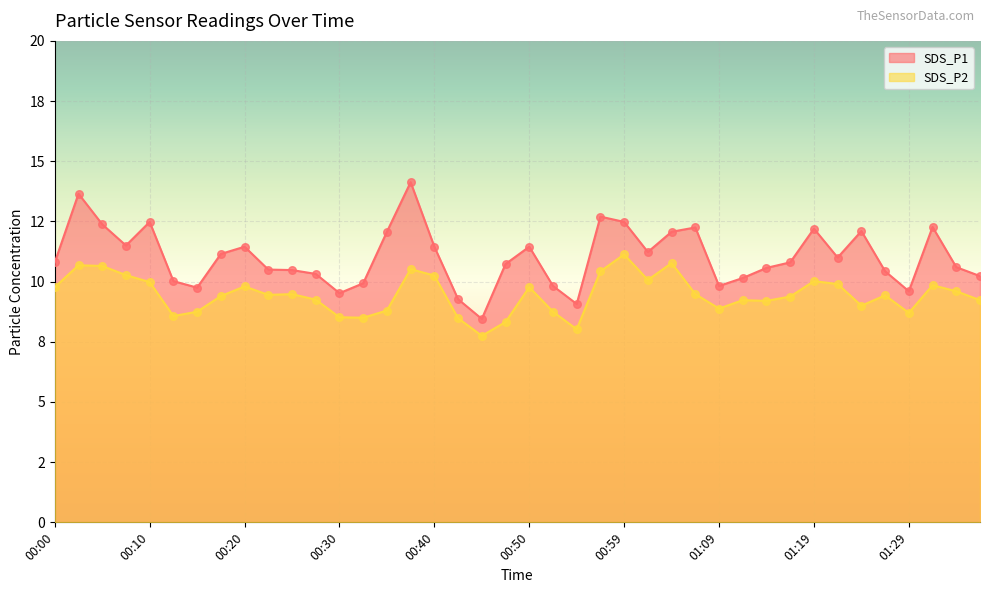

What is the total value across all series at 00:42?

17.8